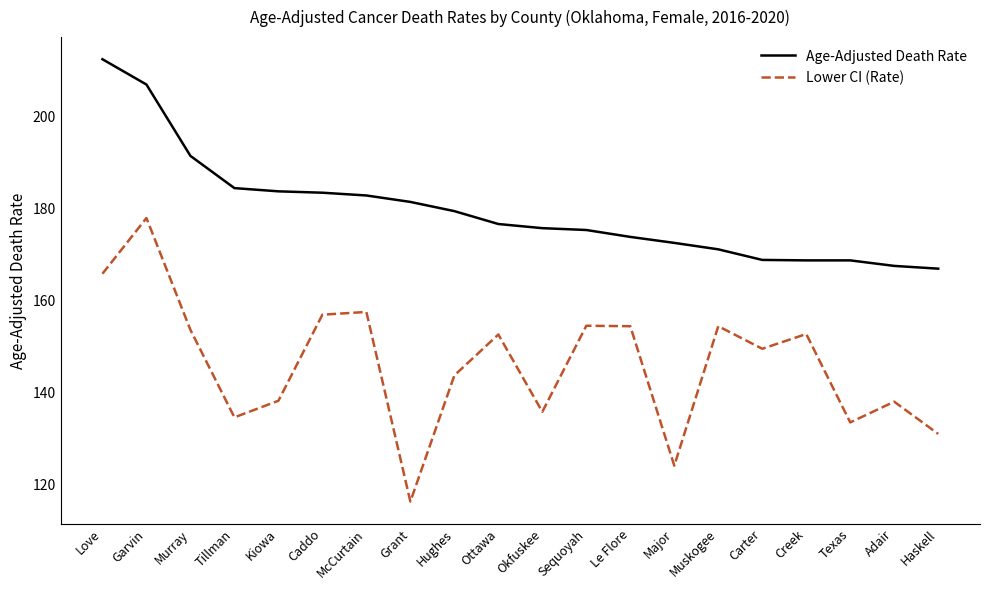

What are all the series names shown in the legend?

Age-Adjusted Death Rate, Lower CI (Rate)